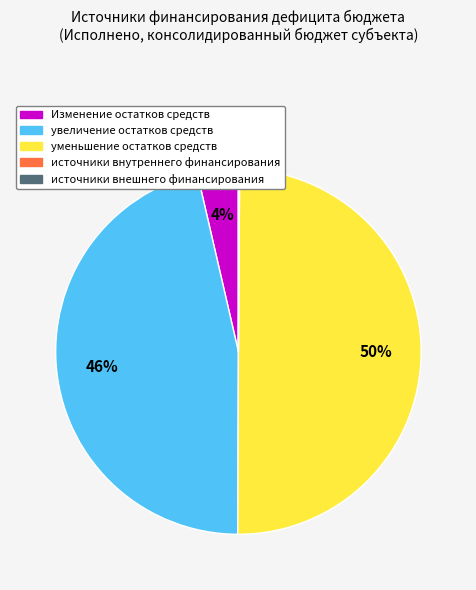

To the nearest percent, what is the average slice percentage?

20%